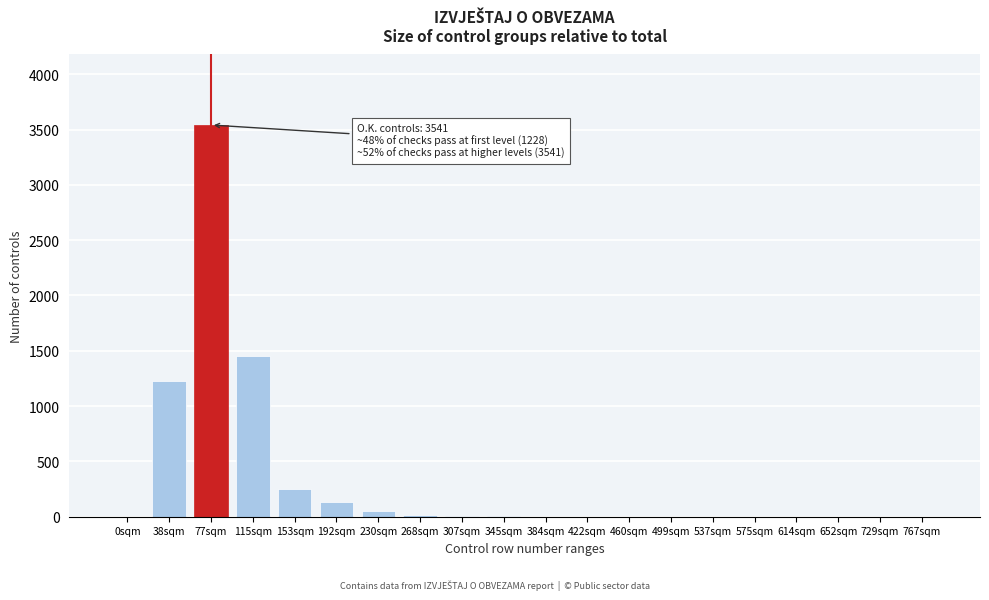

What is the maximum value shown in the chart?

3541